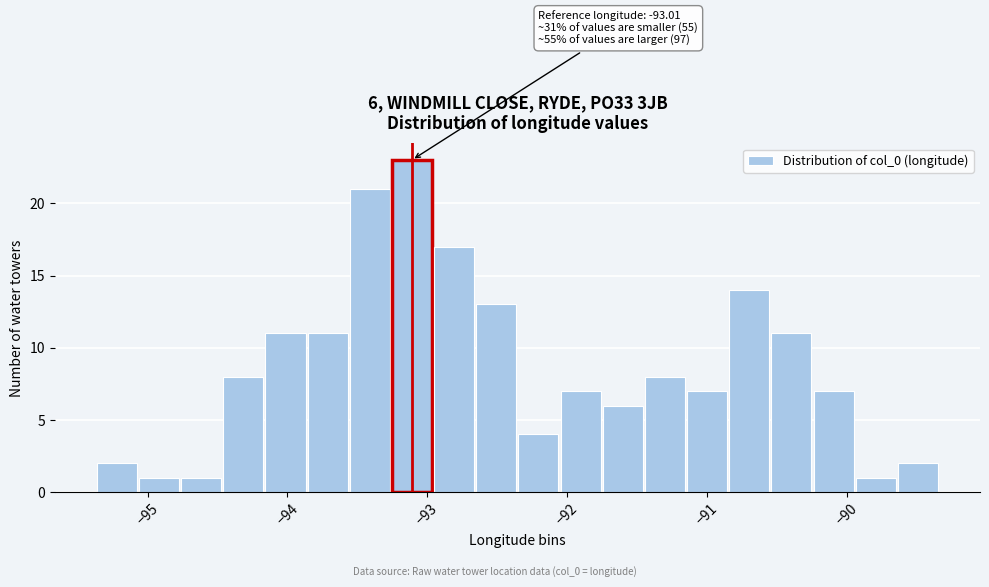

Read against the x-axis, roughly where is the centre of the tallest bar?

-93.1